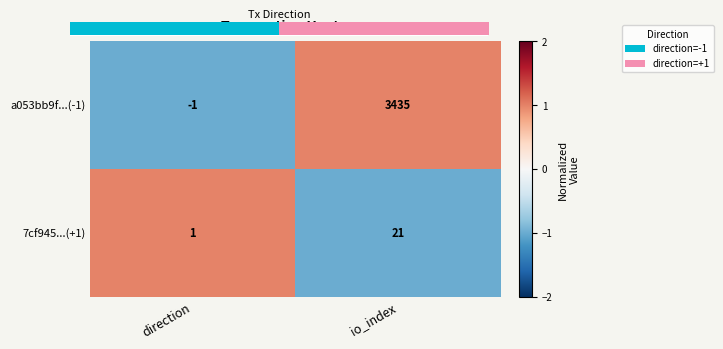

What is the spread (max minus min) of values at io_index?

3414